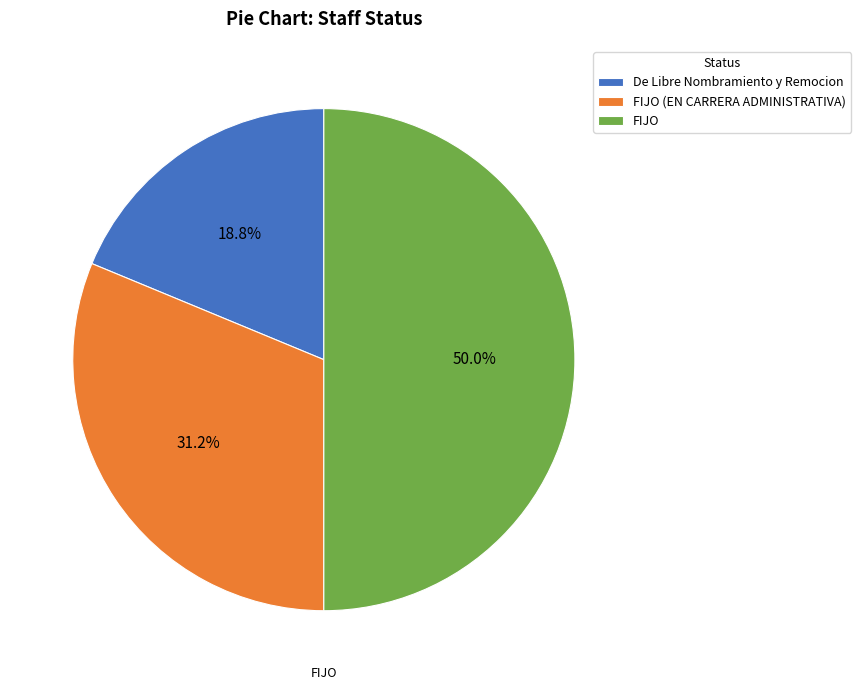

To the nearest percent, what is the combined percentage of FIJO (EN CARRERA ADMINISTRATIVA) and FIJO?

81%